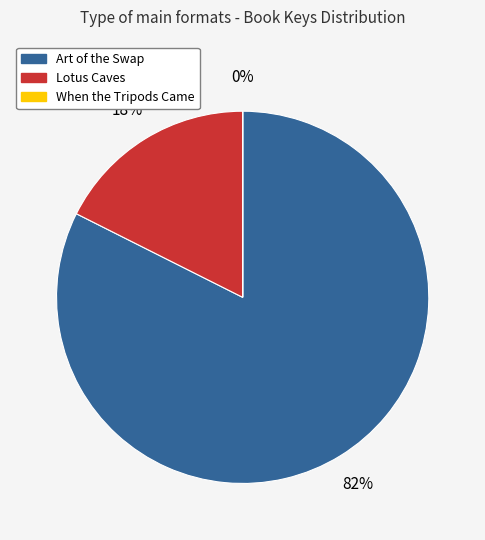

True or false: Art of the Swap accounts for 82% of the total.

True